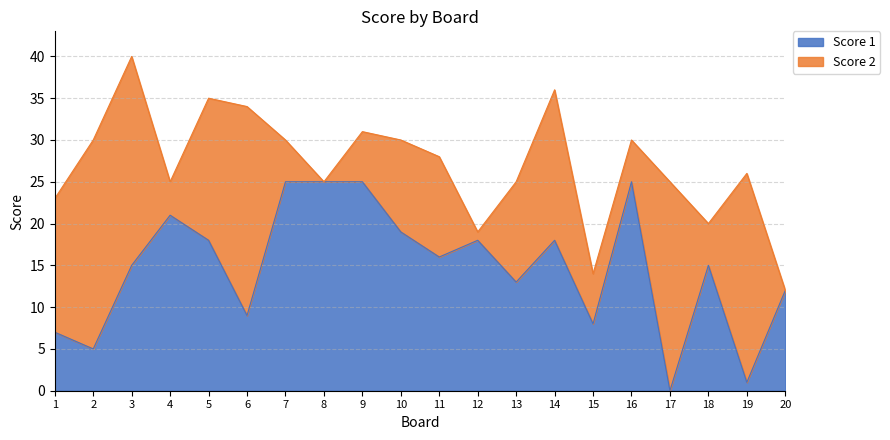

Which has a higher value, 20 or 11?

11